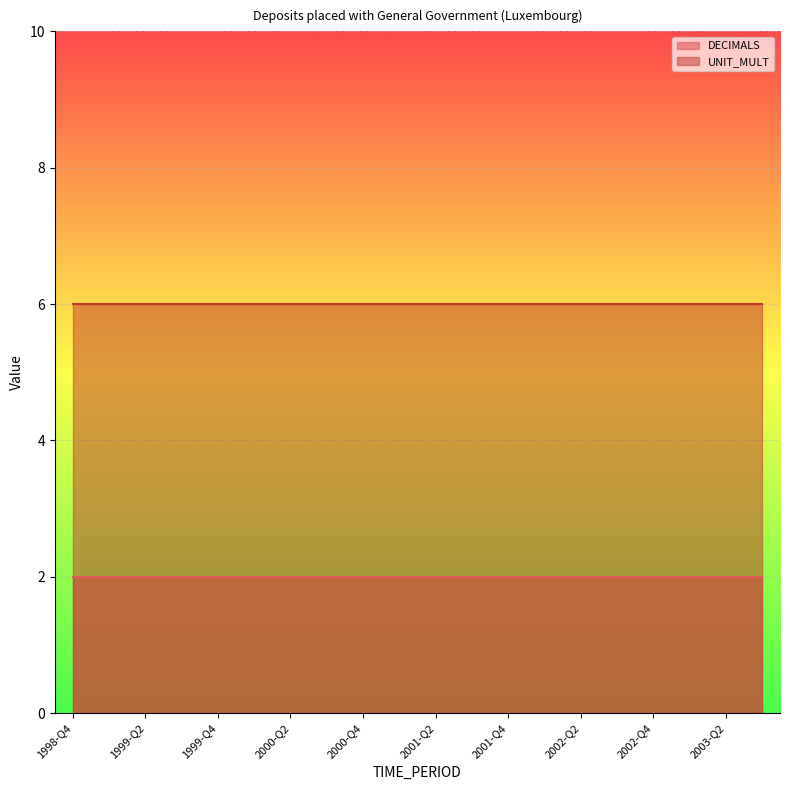

List the series in order of their peak value, highest first.

UNIT_MULT, DECIMALS